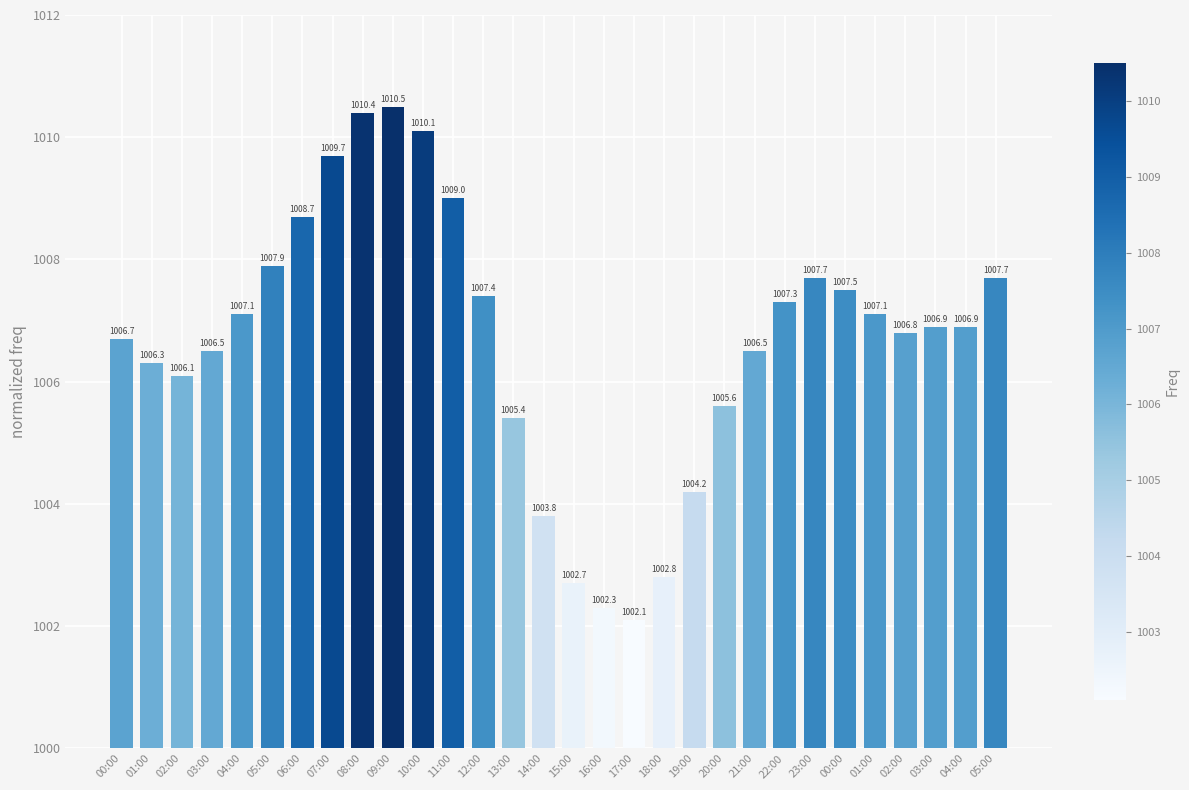

What is the label of the 16th bar from the left?

15:00